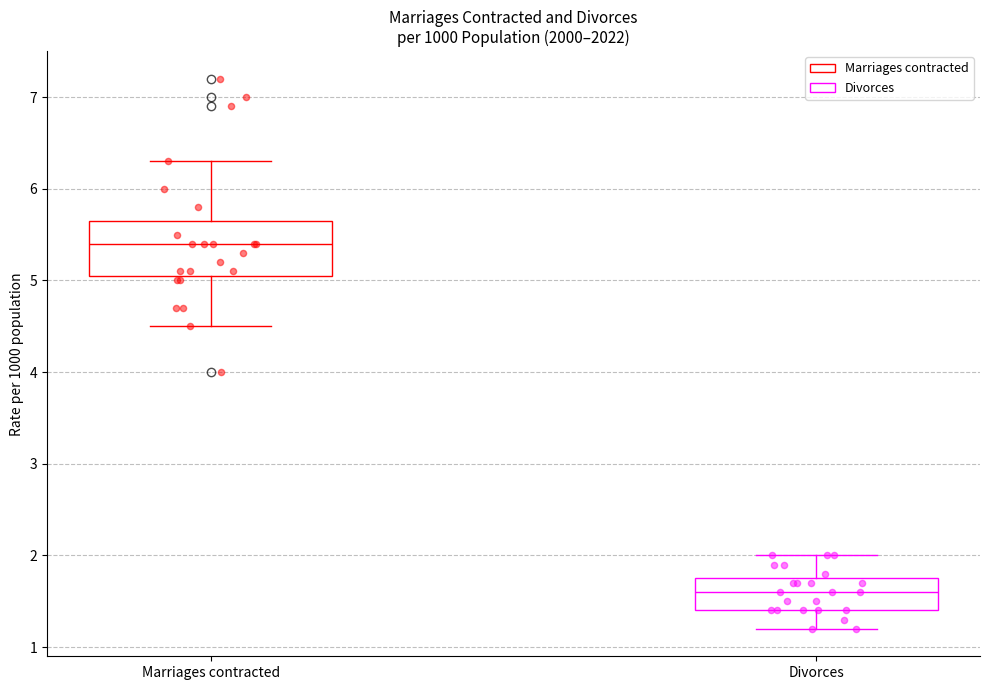

Reading left to right, read every box against the y-axis: the position of its median line, the range the box covers, and the ends of its whiskers. The values are not printed on the chart, so give them approximately, as read against the axis.

Marriages contracted: median 5.4, box 5.1 to 5.7, whiskers 4.5 to 6.3
Divorces: median 1.6, box 1.4 to 1.8, whiskers 1.2 to 2.0